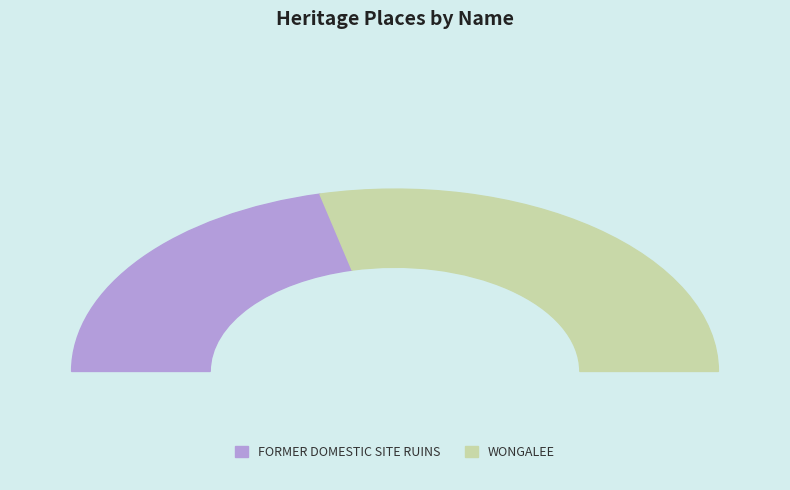

Which slice is the largest?

WONGALEE